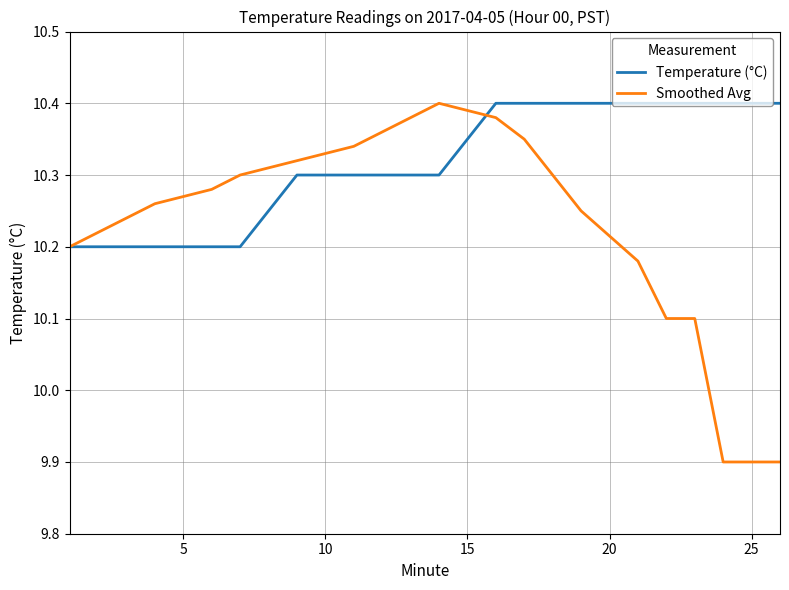

List the series in order of their overall mean, highest first.

Temperature (°C), Smoothed Avg